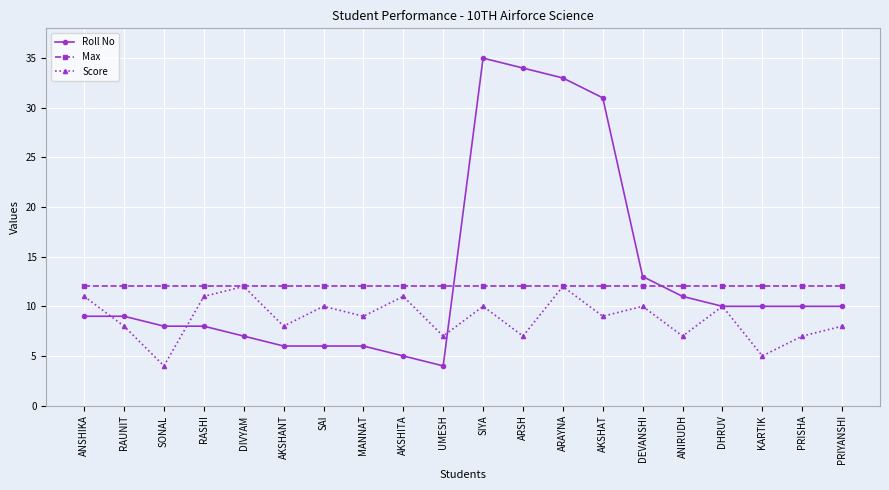

What are all the series names shown in the legend?

Roll No, Max, Score